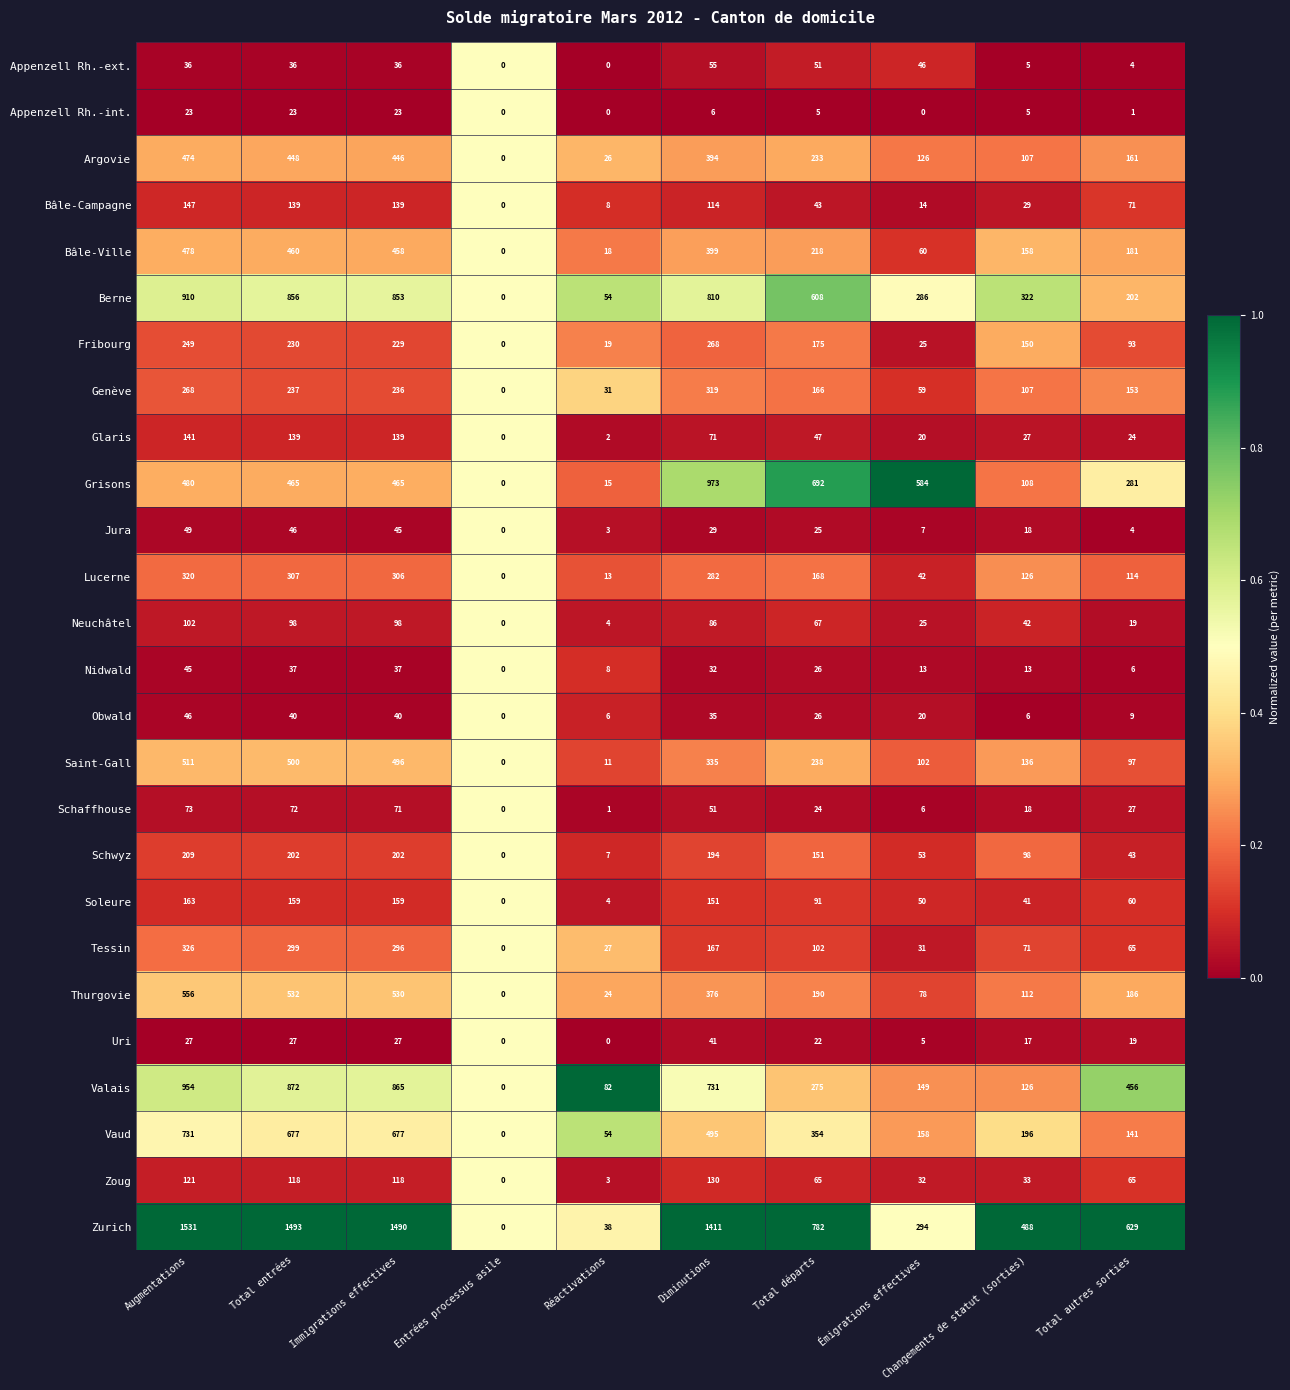

How many distinct data groups are displayed?

26